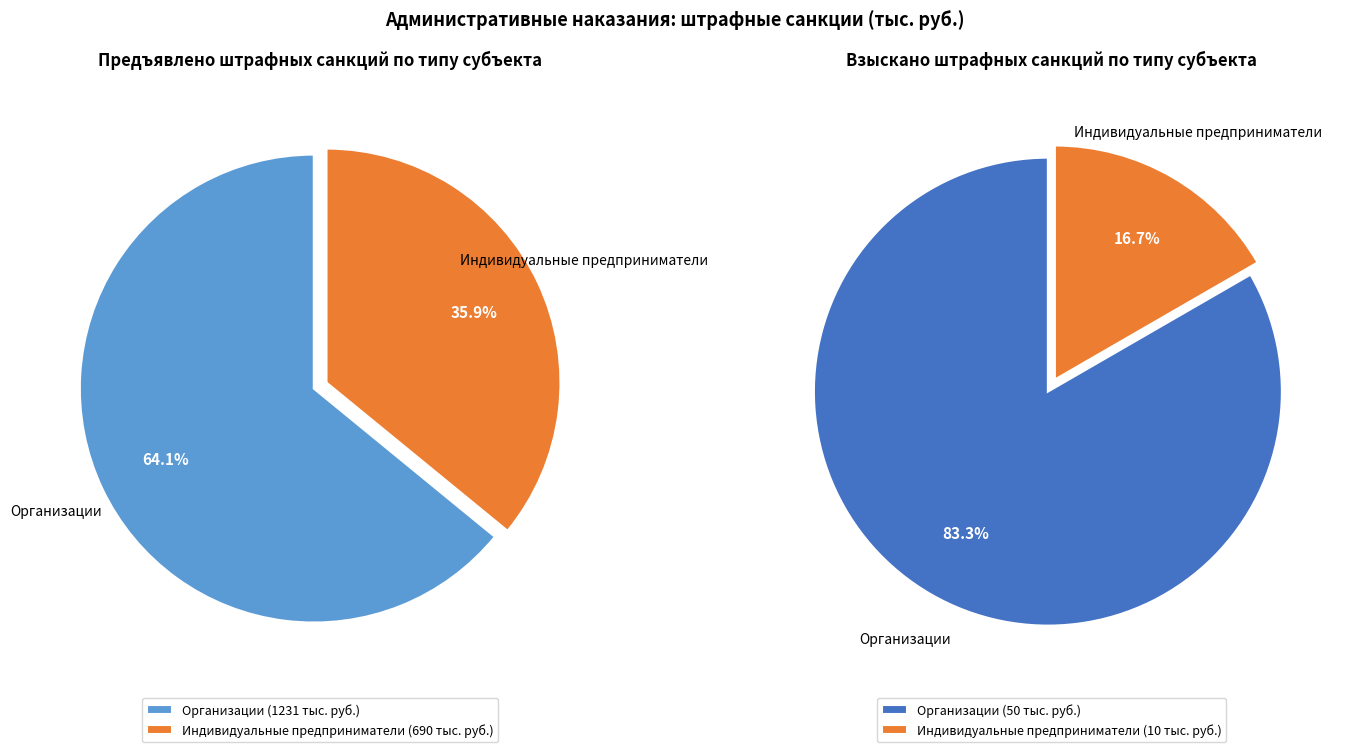

What percentage do Индивидуальные предприниматели and Организации together represent?

100.0%